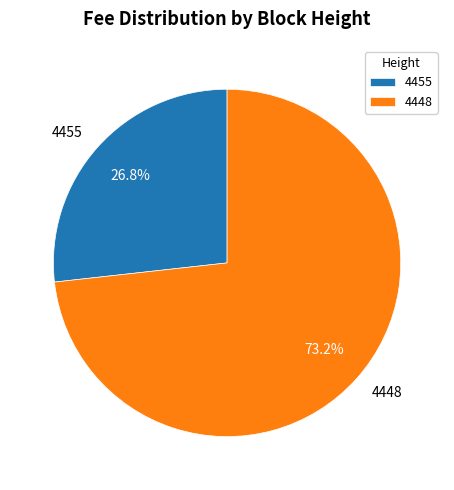

How many slices are in this pie chart?

2